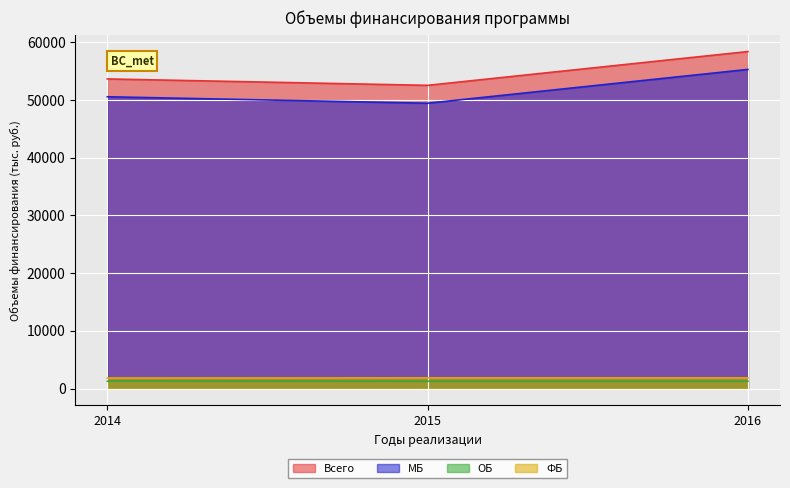

The value of ОБ at 2015 is 1841.4. True or false?

False